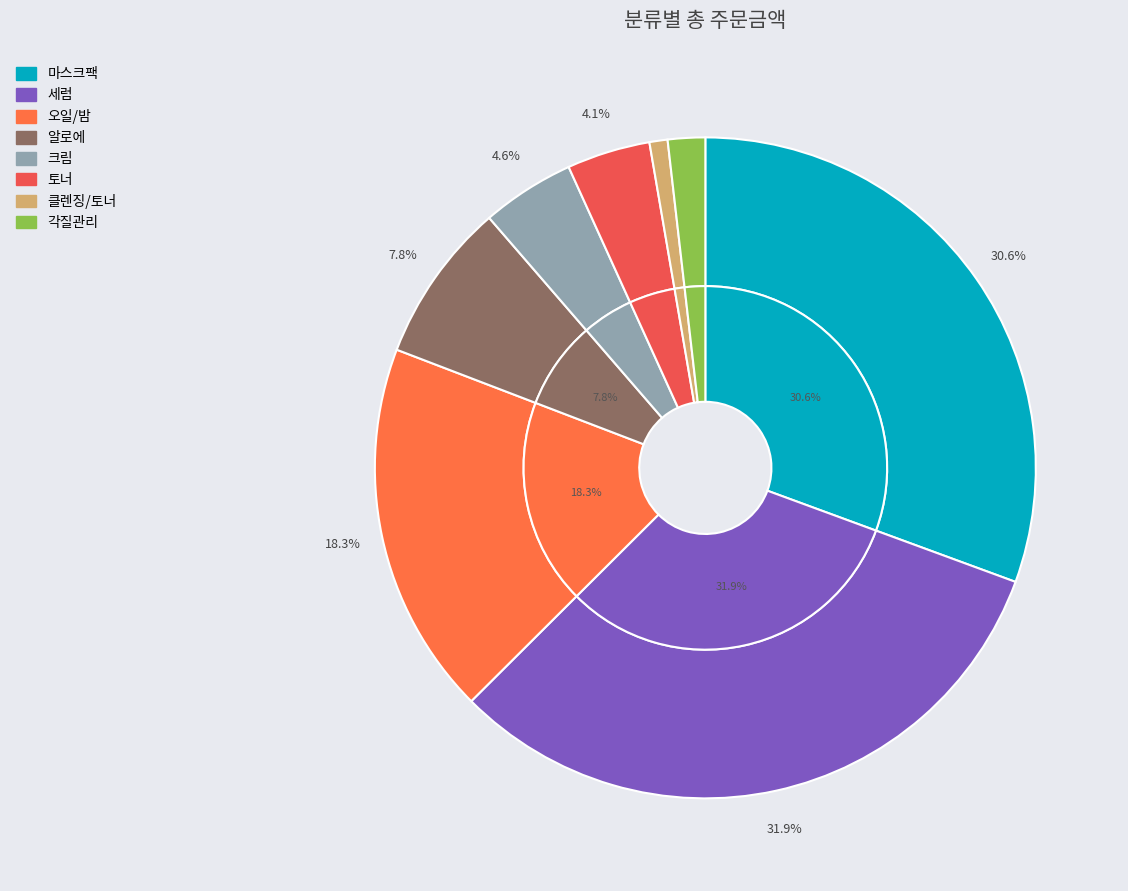

To the nearest percent, what portion does 클렌징/토너 represent?

1%